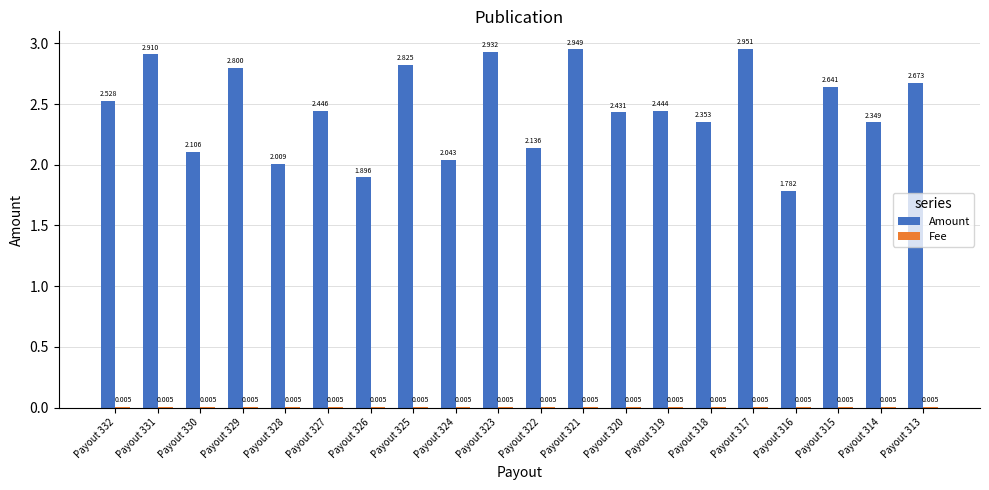

Which series has the largest total across all categories?

Amount